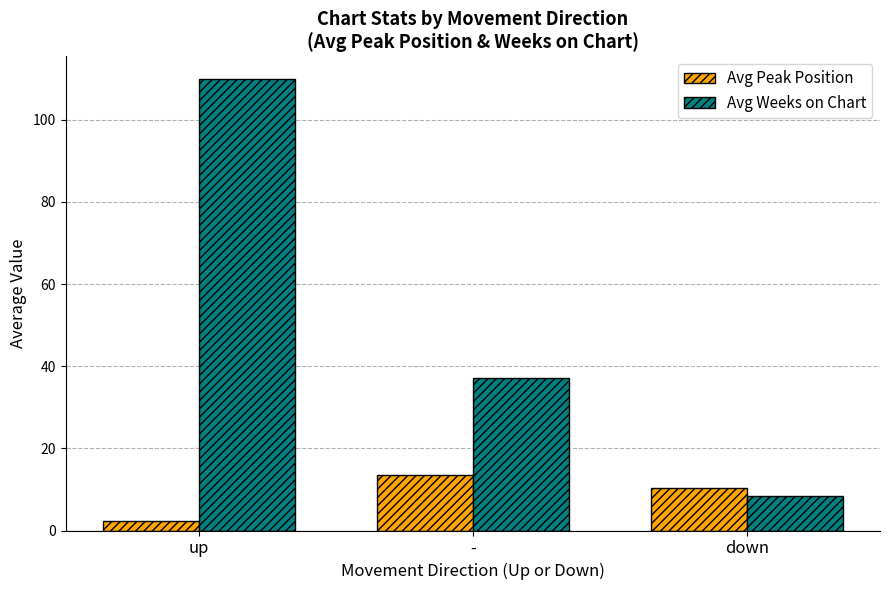

Count the number of categories in the chart.

3